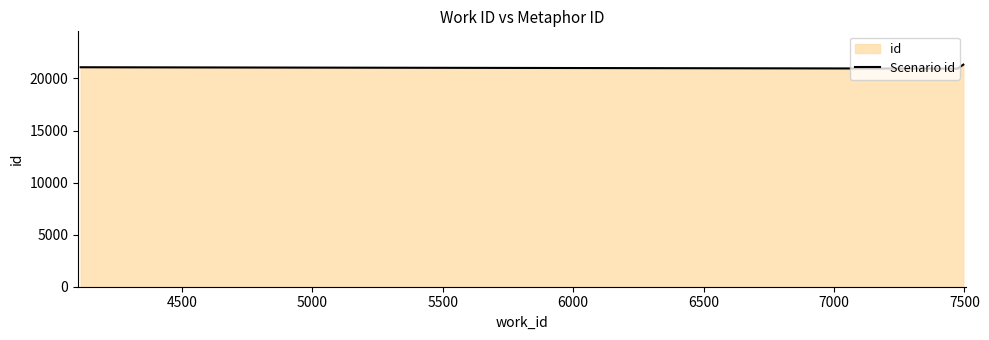

What is the smallest value displayed?

20943